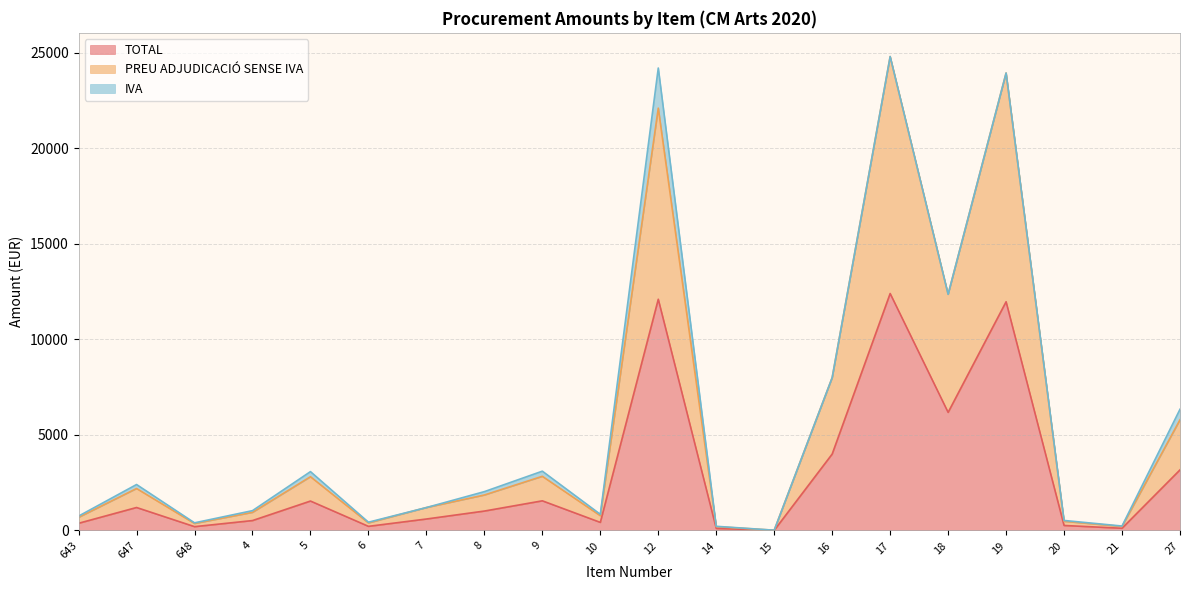

What are all the series names shown in the legend?

TOTAL, PREU ADJUDICACIÓ SENSE IVA, IVA